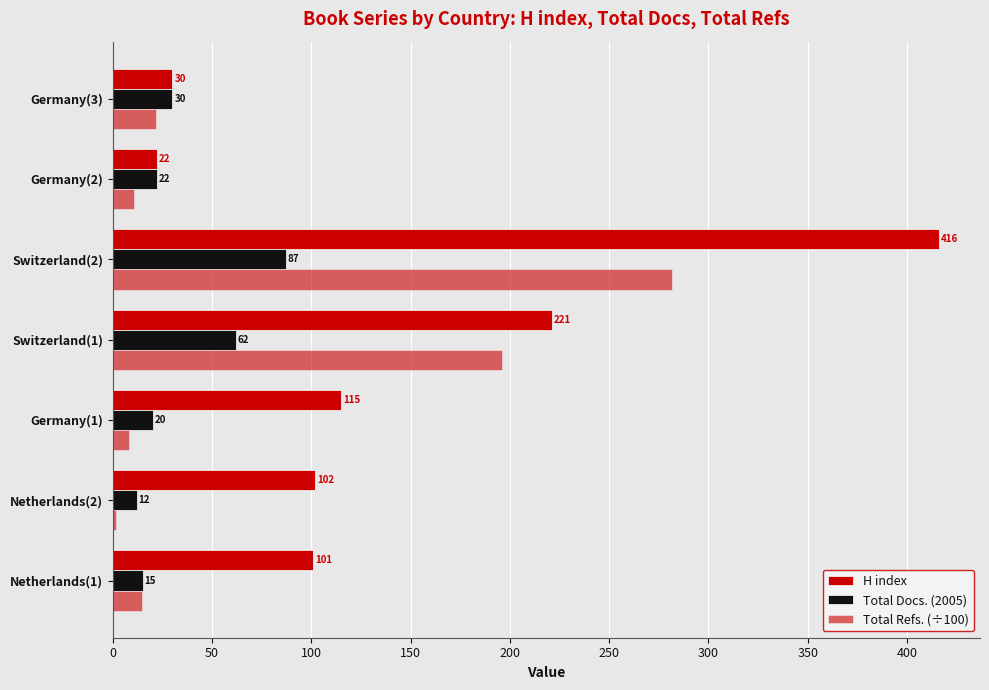

Which series has the largest total across all categories?

H index